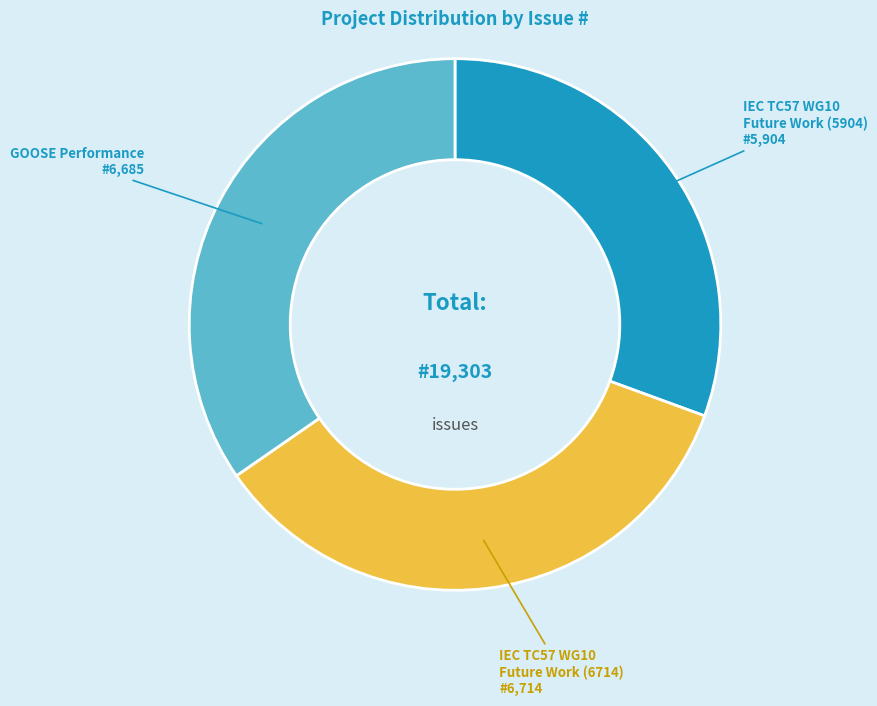

Does any single category account for the majority?

No